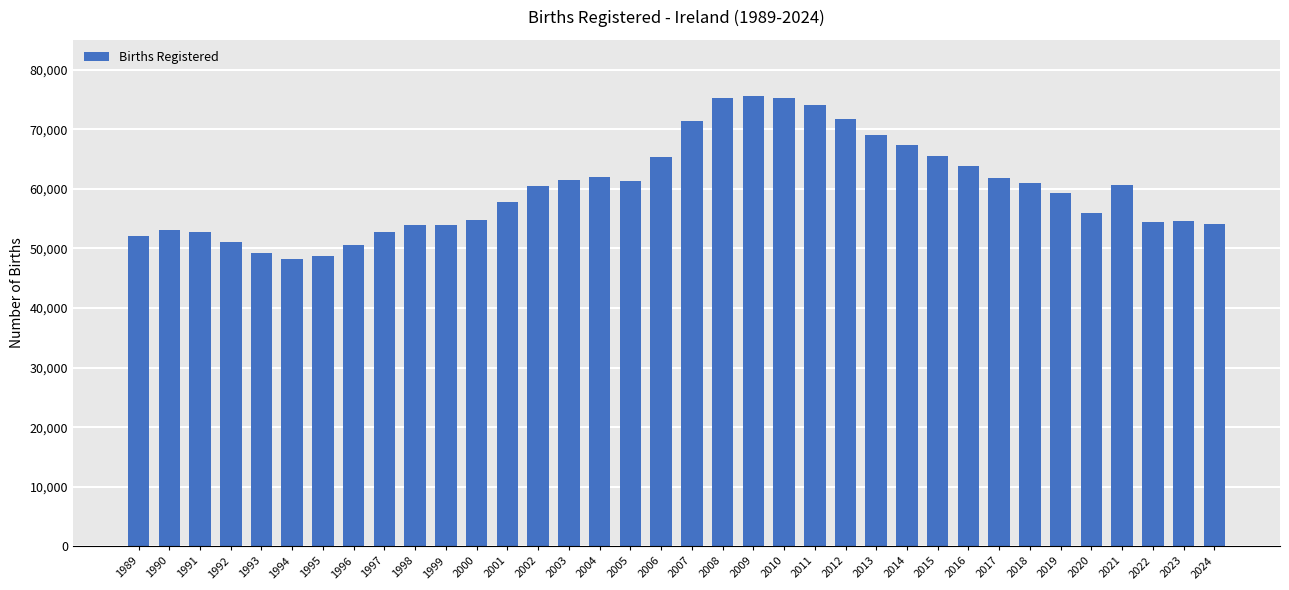

What is the value of the 12th bar from the left?

54789